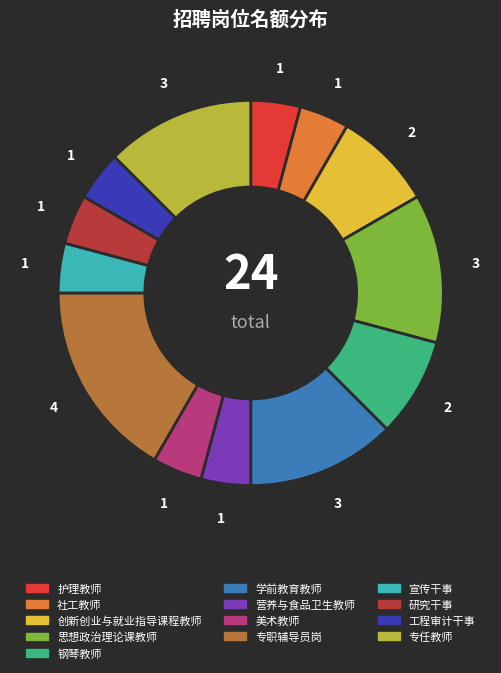

What is the largest slice in the pie chart?

专职辅导员岗